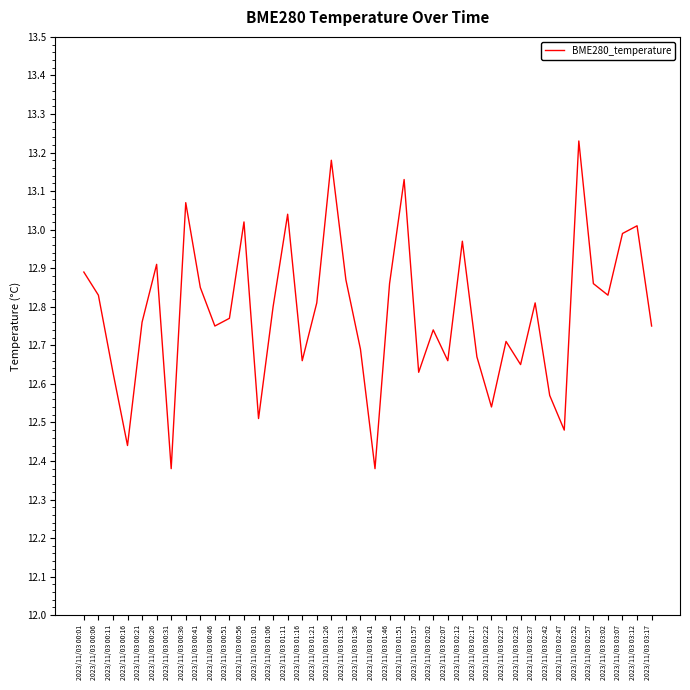

True or false: the data shows 17.1 at 2023/11/03 02:12.

False